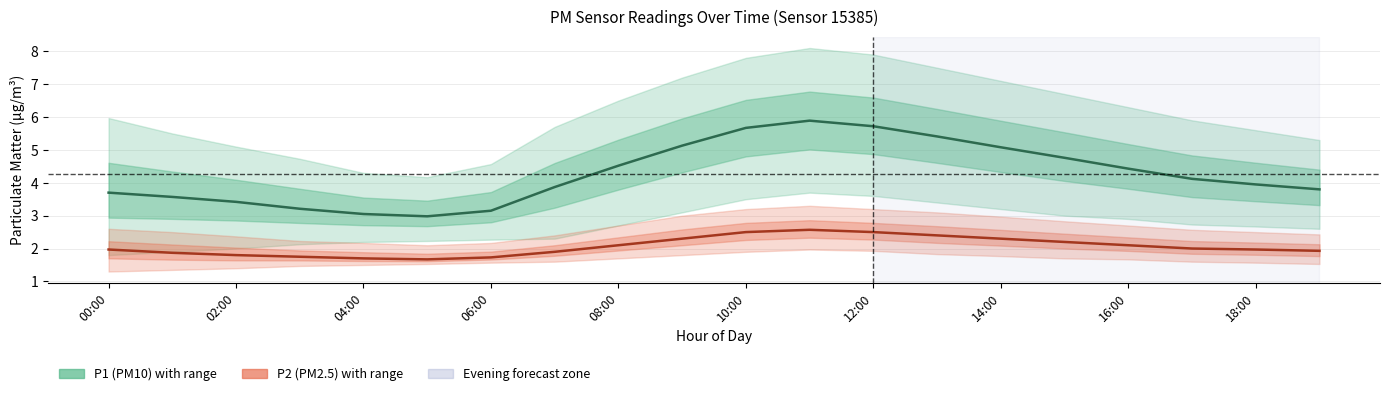

What is the label of the 16th point from the left?

15